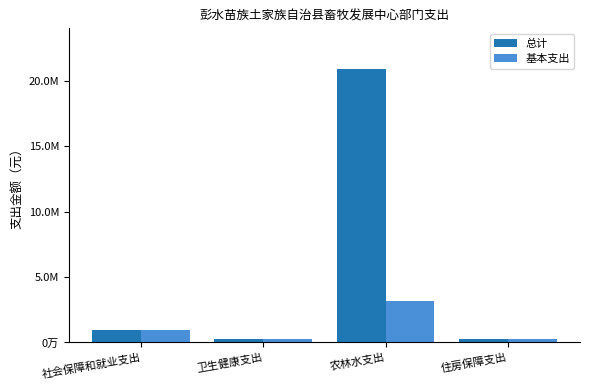

What are all the series names shown in the legend?

总计, 基本支出